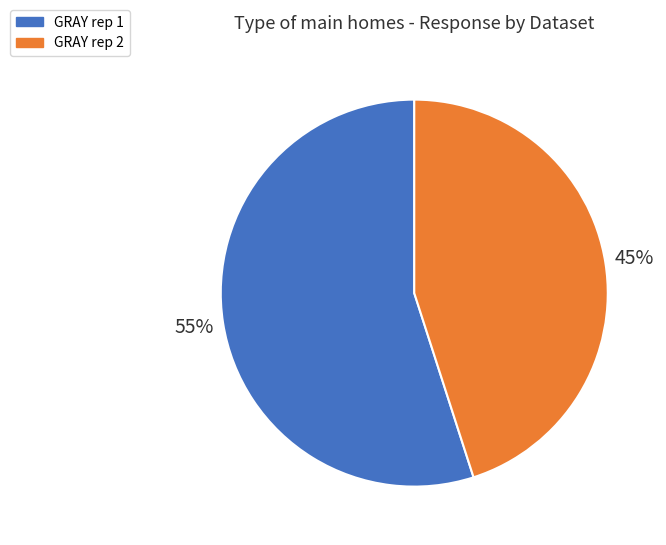

To the nearest percent, what percentage of the pie is GRAY rep 2?

45%